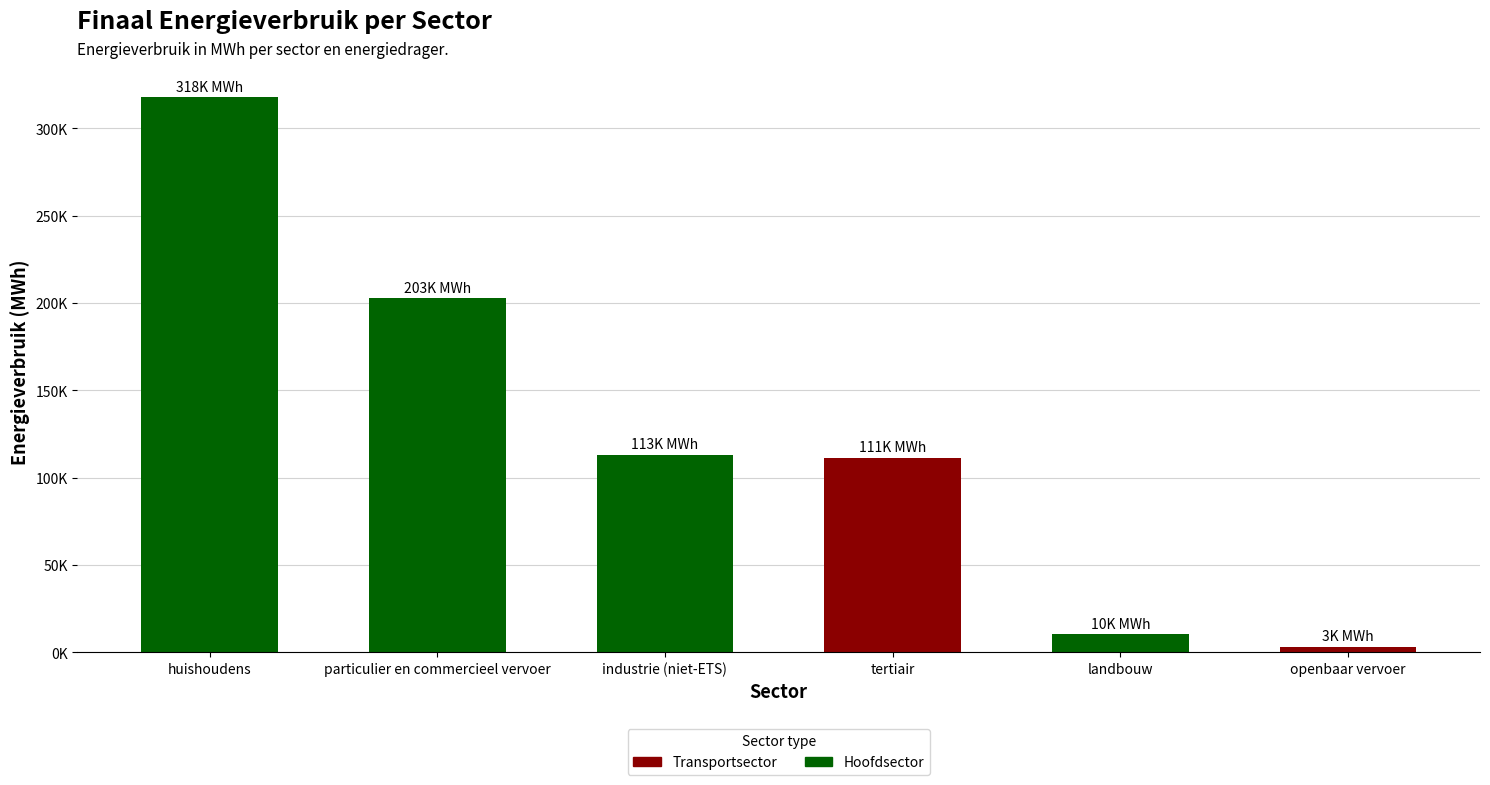

At which category does the chart reach its minimum across all series?

openbaar vervoer